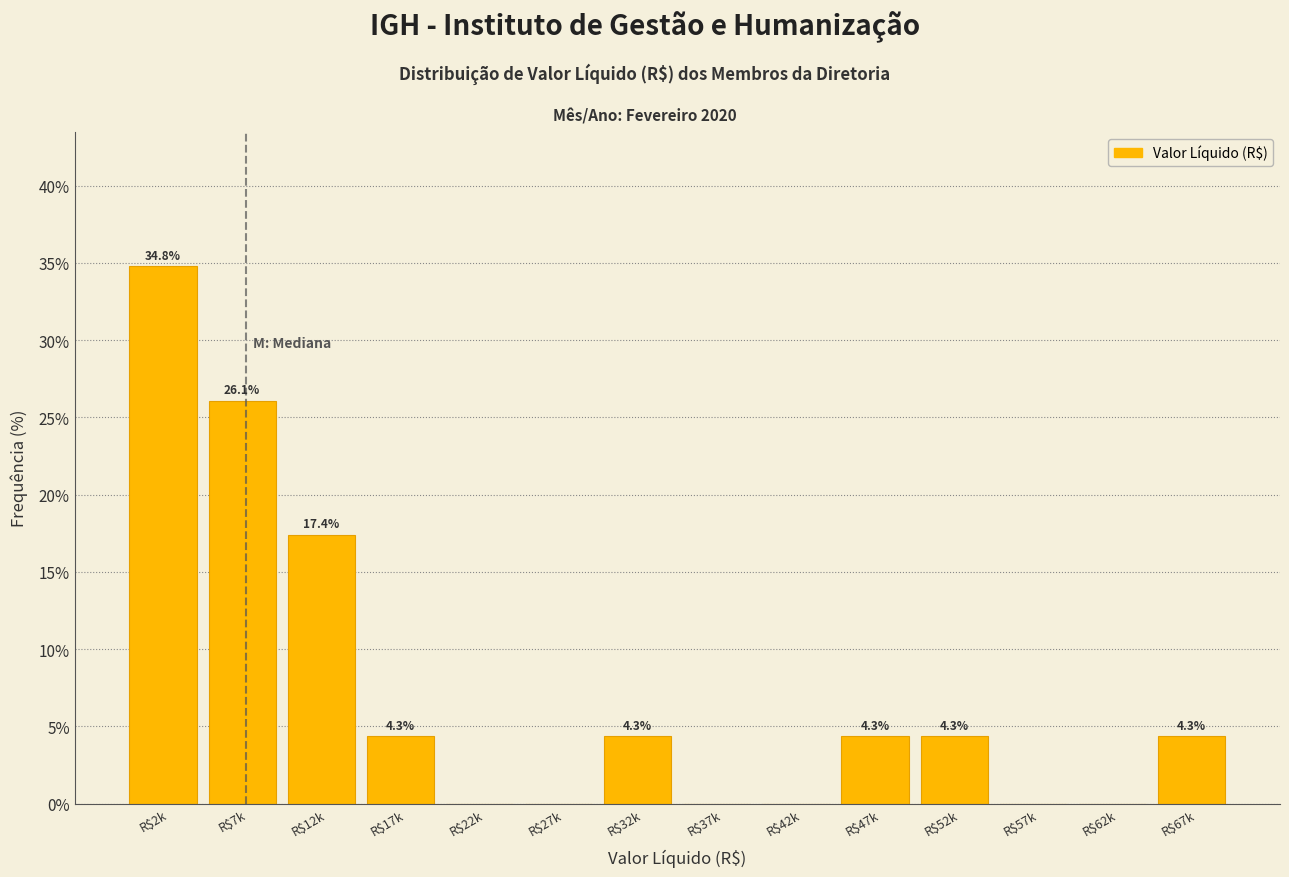

At which label is the value closest to 17?

R$12k